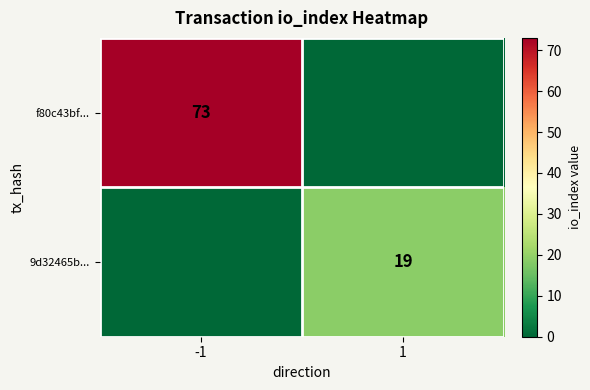

The f80c43bf... series shows 46 at -1. True or false?

False